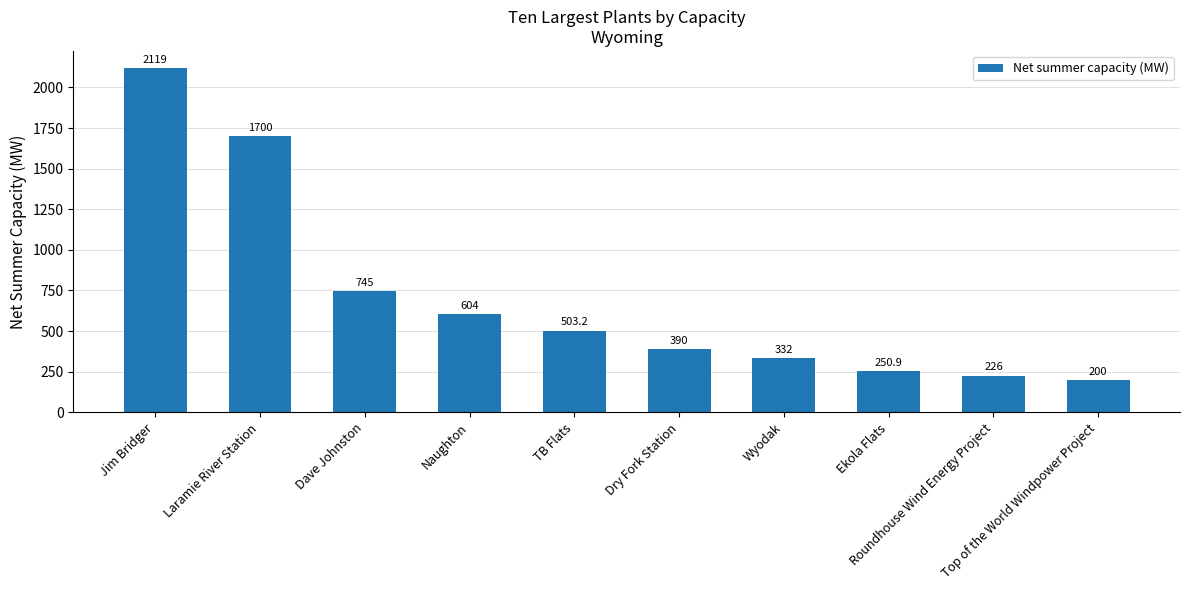

The value at Dry Fork Station is 390.0. True or false?

True